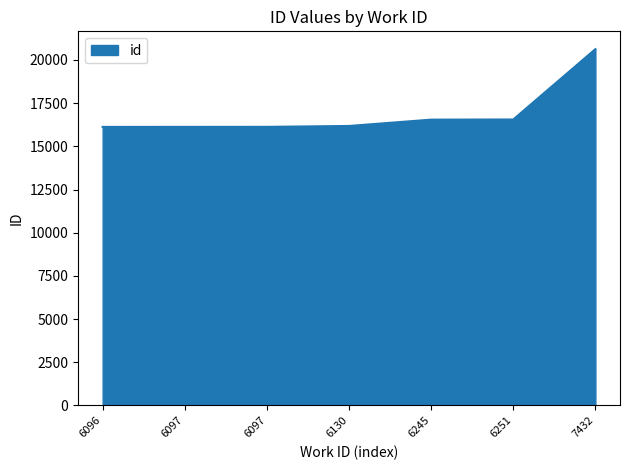

At which category does the chart reach its peak across all series?

7432